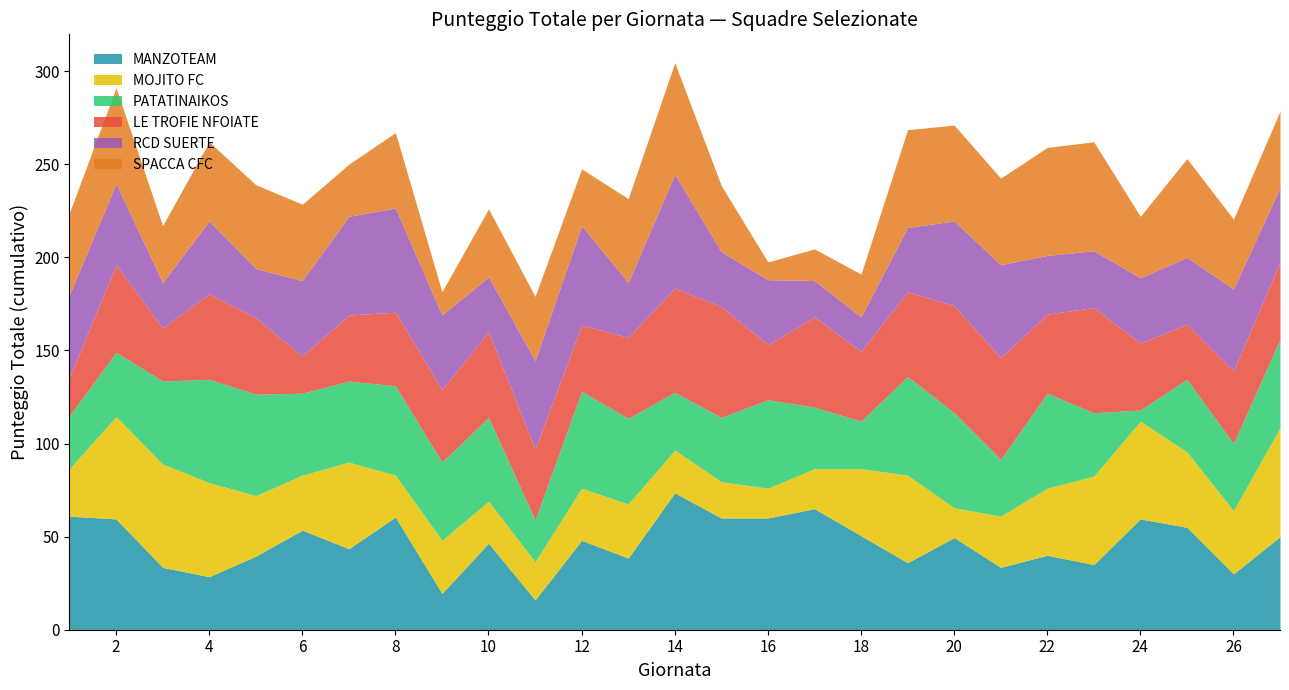

What is the sum of the RCD SUERTE values at 4 and 17?

58.5